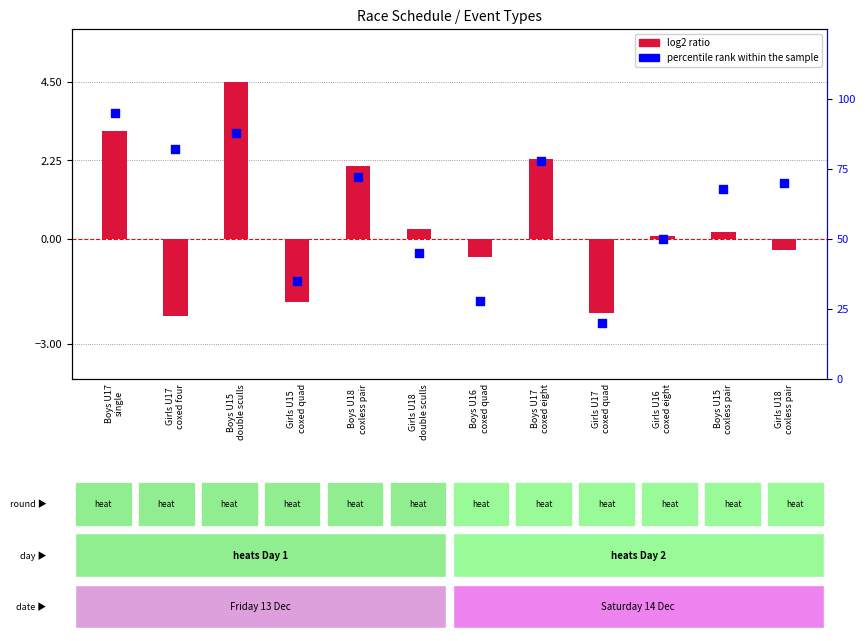

What is the change in value from Girls U15
coxed quad to Girls U16
coxed eight?

+15